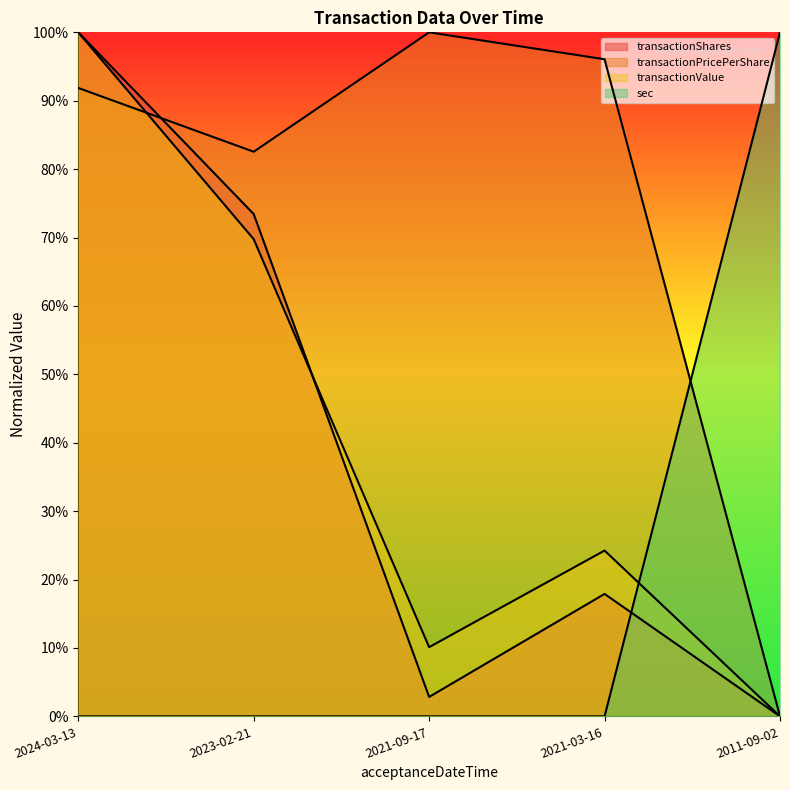

Is the value of transactionShares at 2021-03-16 greater than the value of transactionPricePerShare at 2024-03-13?

No